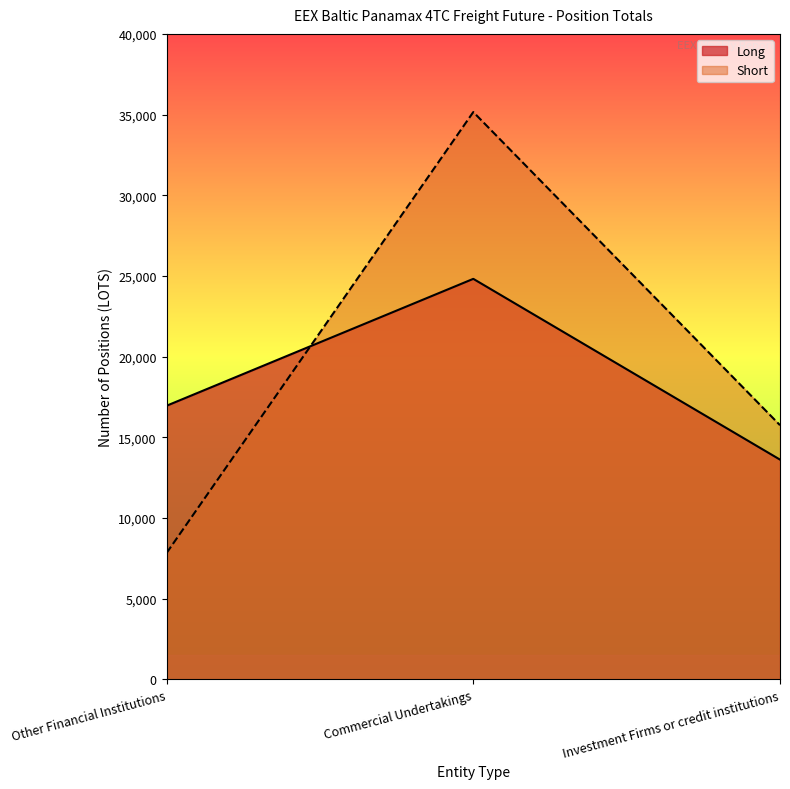

What is the lowest value of the Long series?

13622.7